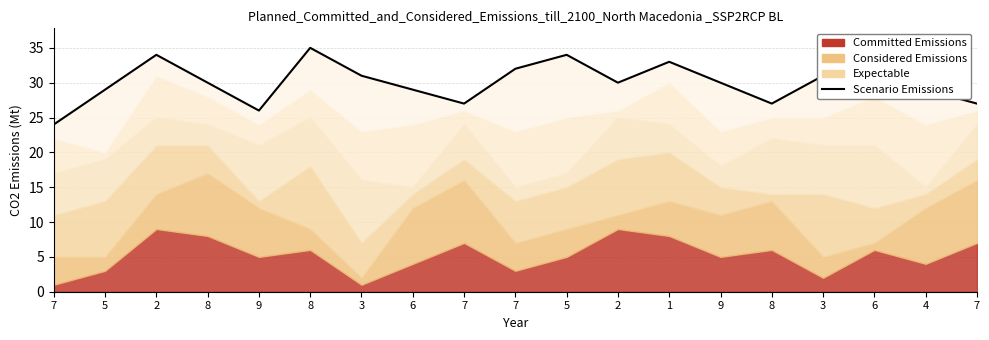

What value does the data have at 8, to the nearest 10?

30